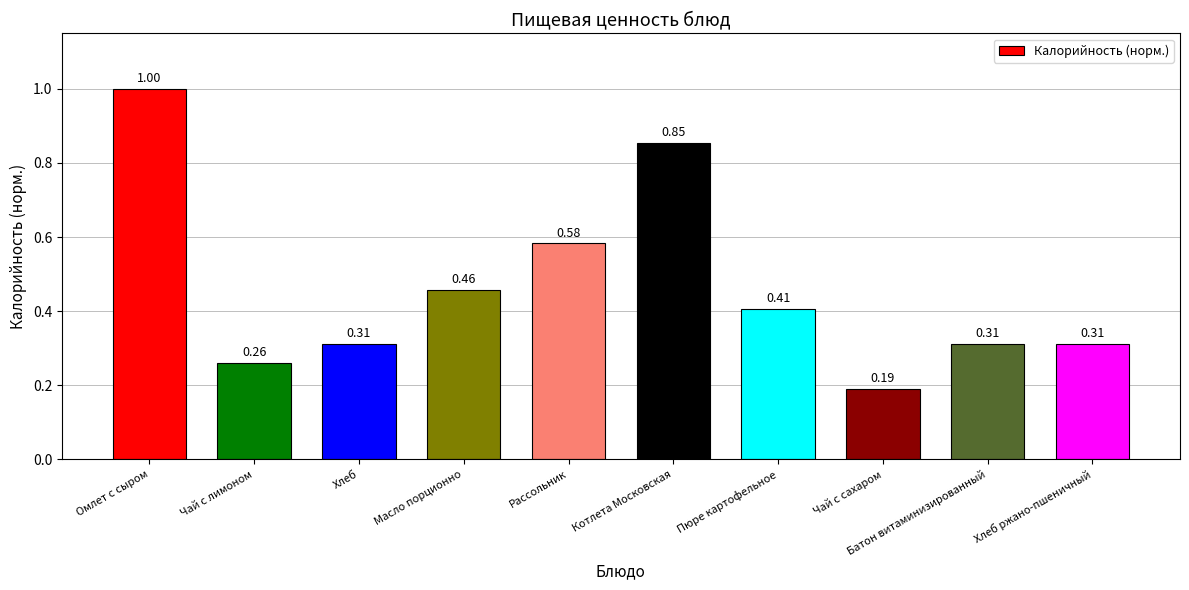

What is the difference between the maximum and minimum values?

0.8